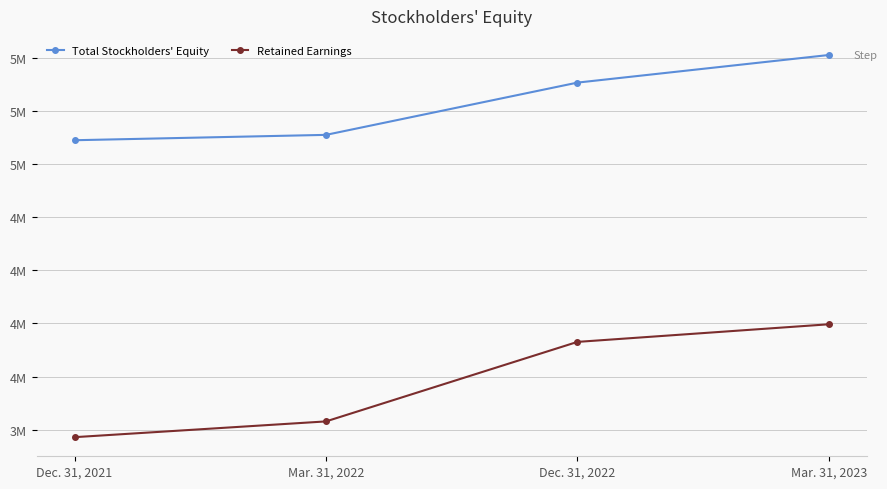

What is the total value across all series at Dec. 31, 2022?

9546676